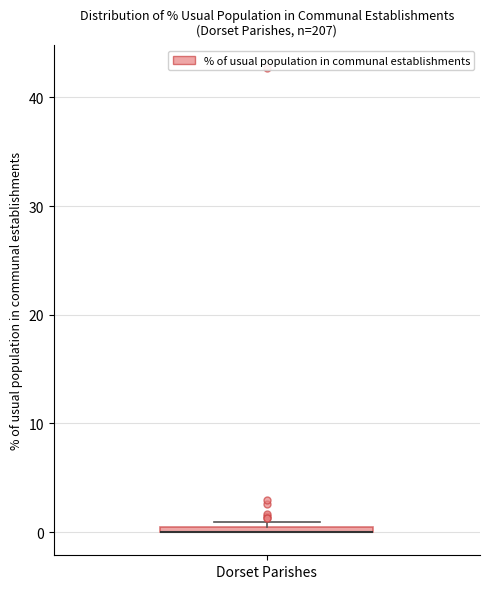

Where is the upper edge of the box for Dorset Parishes on the y-axis? The values are not printed on the chart, so give them approximately, as read against the axis.

1